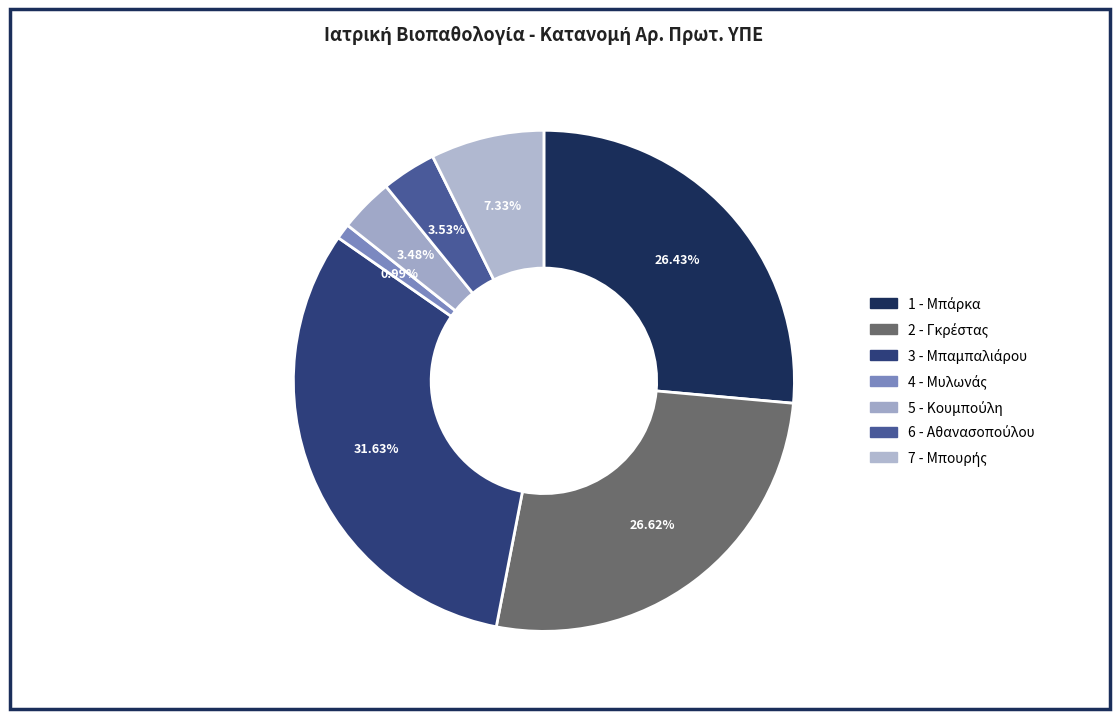

How many segments does this pie chart have?

7